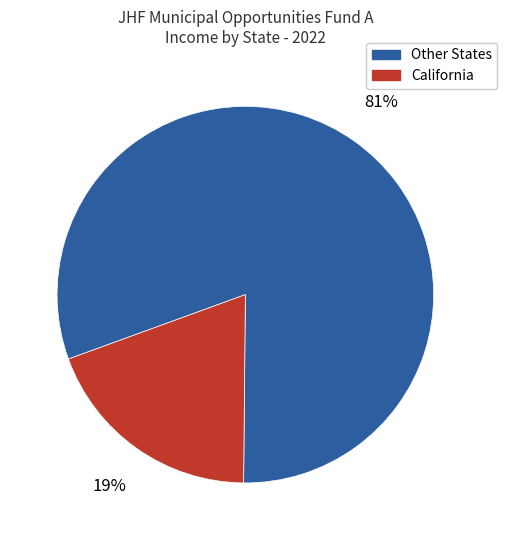

Is there any slice that represents more than half of the pie?

Yes